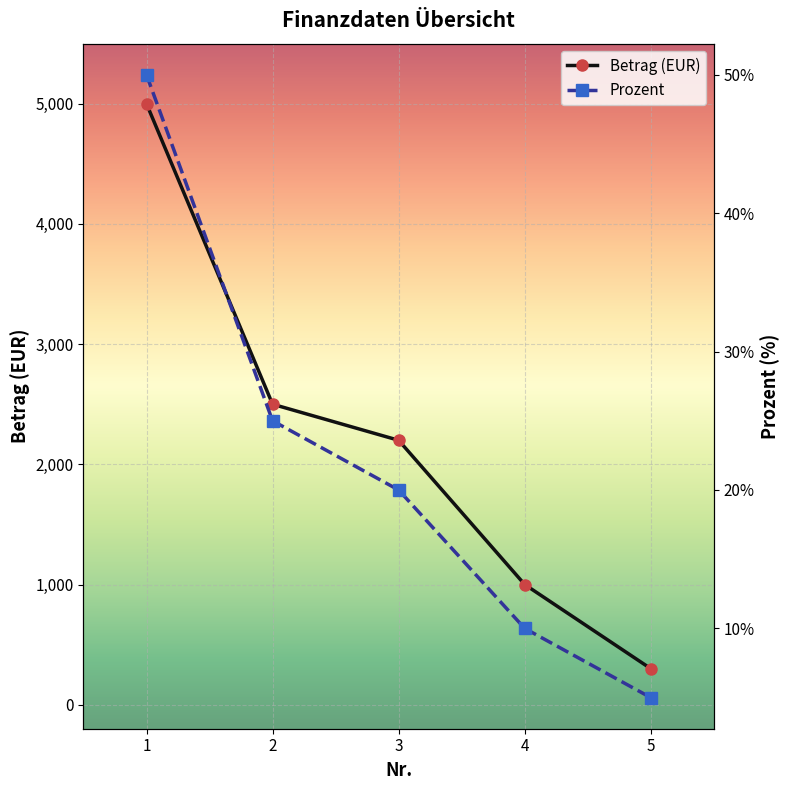

At how many categories does at least one series exceed 1885?

3